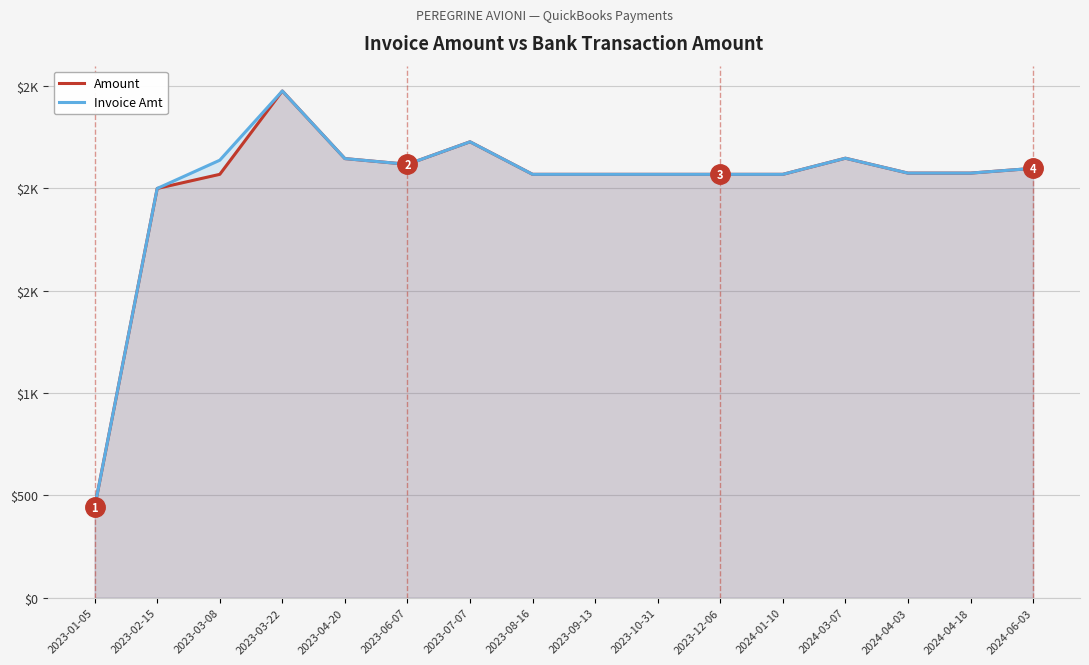

What is the label of the 5th point from the right?

2024-01-10